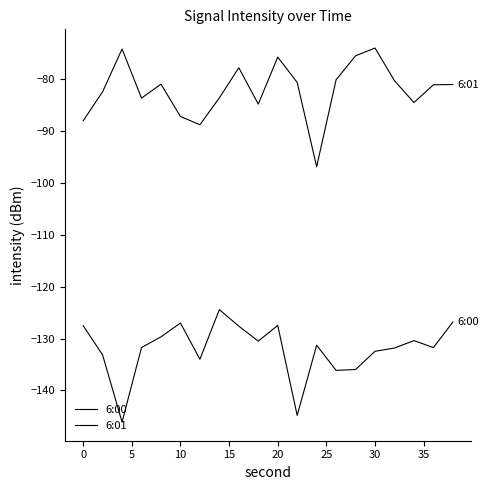

Is this an area chart (filled region under the line)?

No